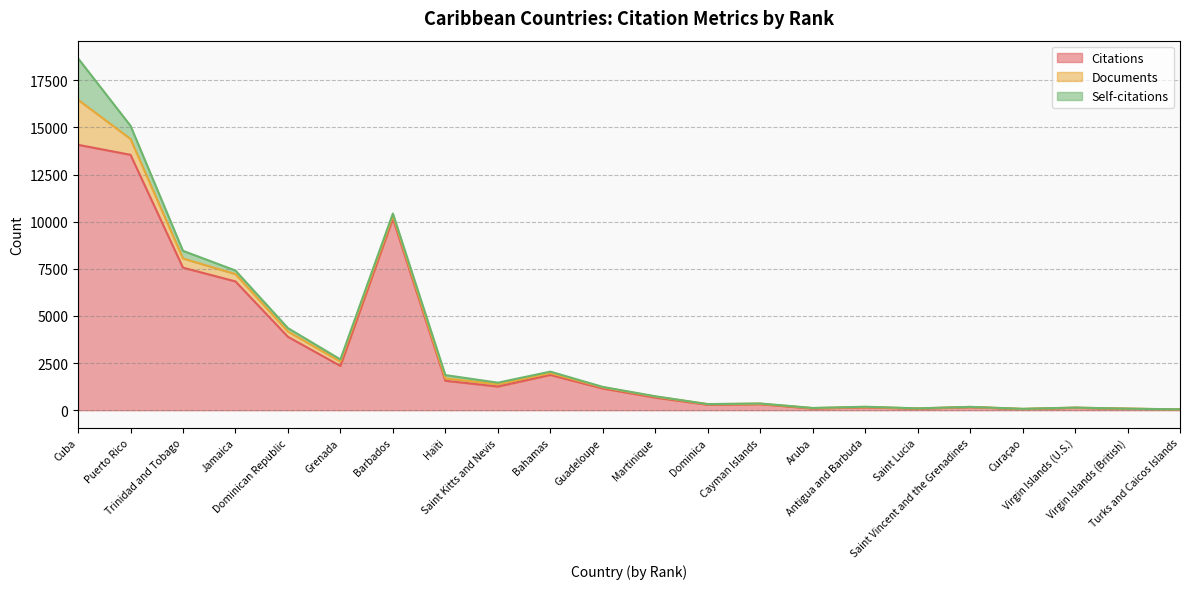

True or false: Documents and Citations cross at least once.

False